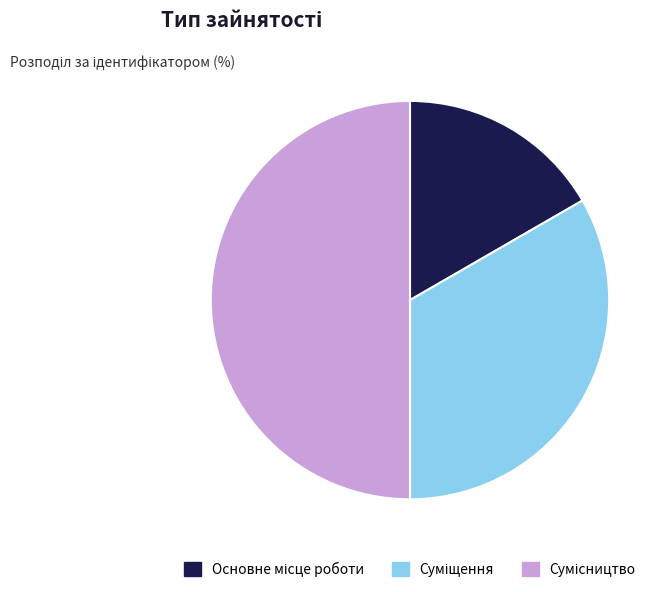

How many slices are in this pie chart?

3